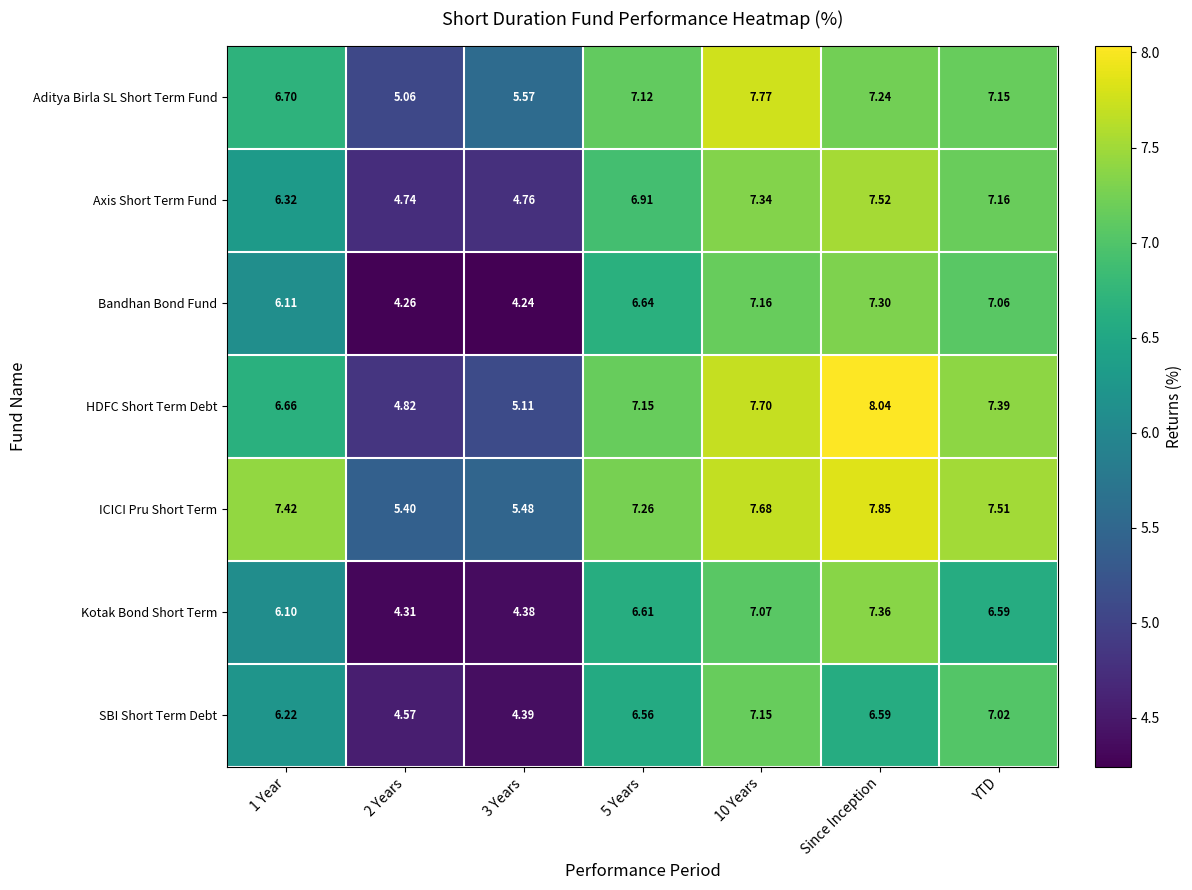

List the series in order of their peak value, highest first.

HDFC Short Term Debt, ICICI Pru Short Term, Aditya Birla SL Short Term Fund, Axis Short Term Fund, Kotak Bond Short Term, Bandhan Bond Fund, SBI Short Term Debt